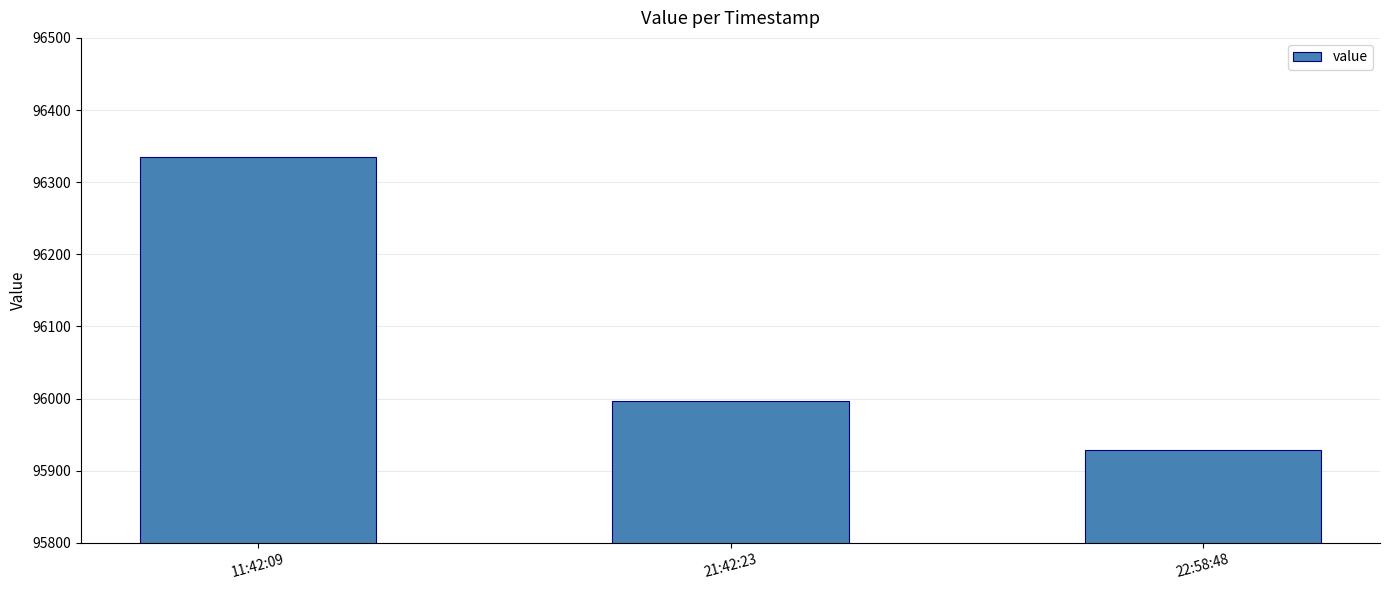

Reading left to right, transcribe all the data shown in this chart.

11:42:09=96334.6	21:42:23=95996.7	22:58:48=95928.4